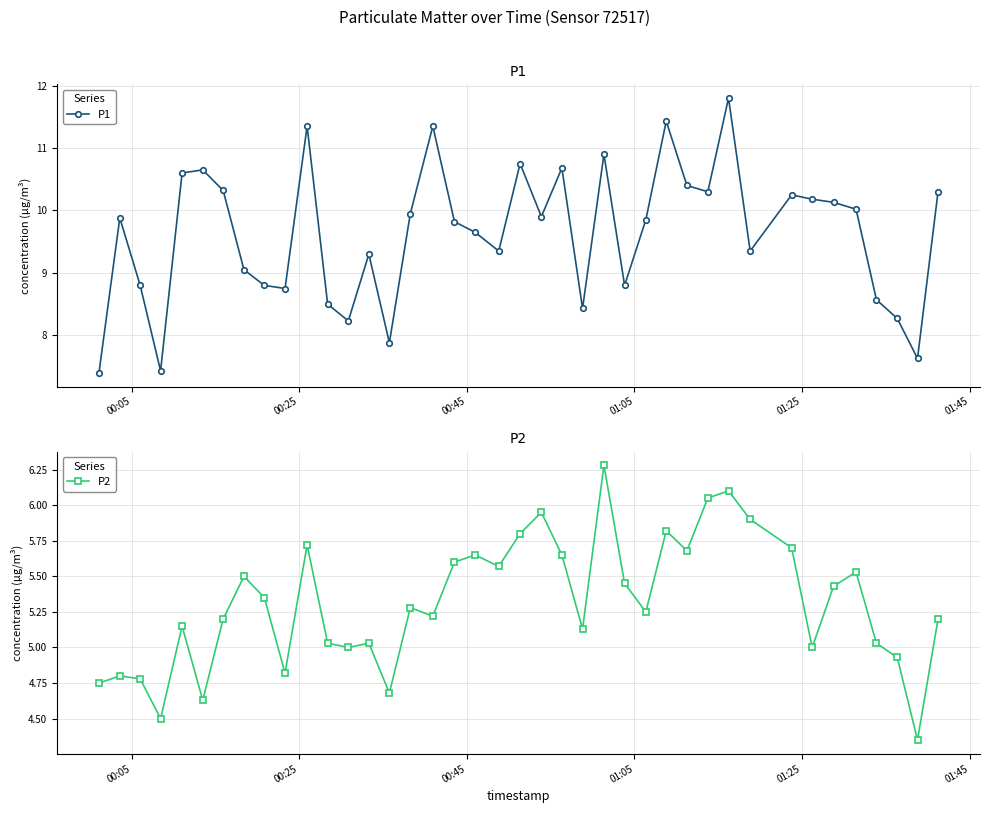

Does the chart display data point markers on the line(s)?

Yes